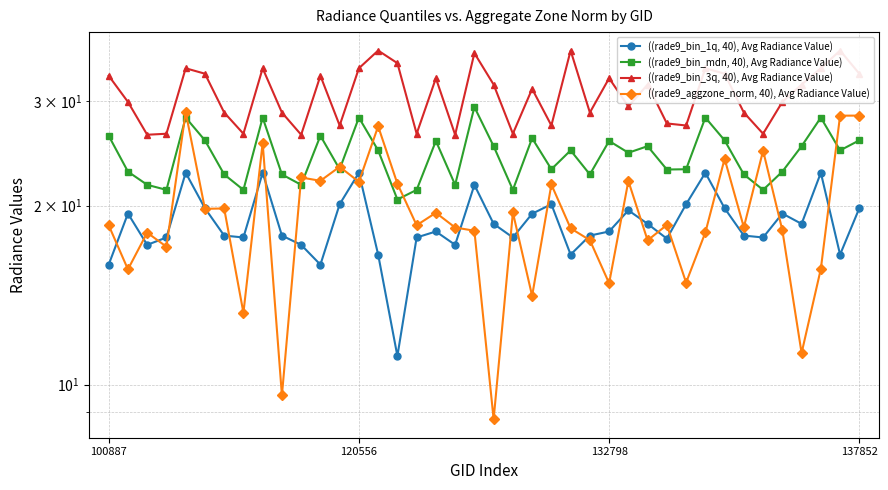

What is the value of the ((rade9_bin_1q, 40), Avg Radiance Value) point at the 16th from the left?

11.2